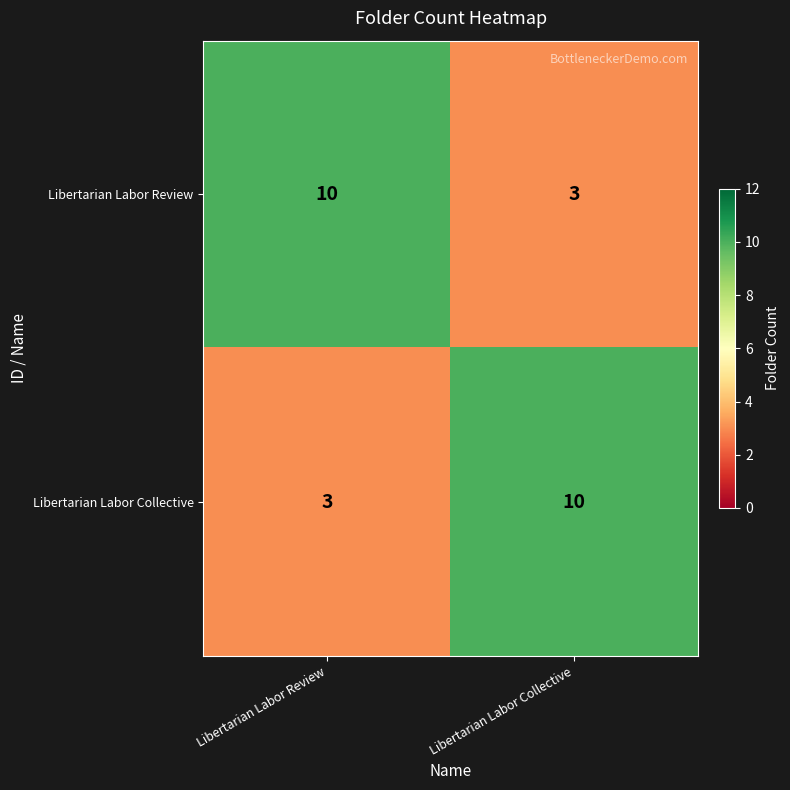

How many series are shown in this chart?

2